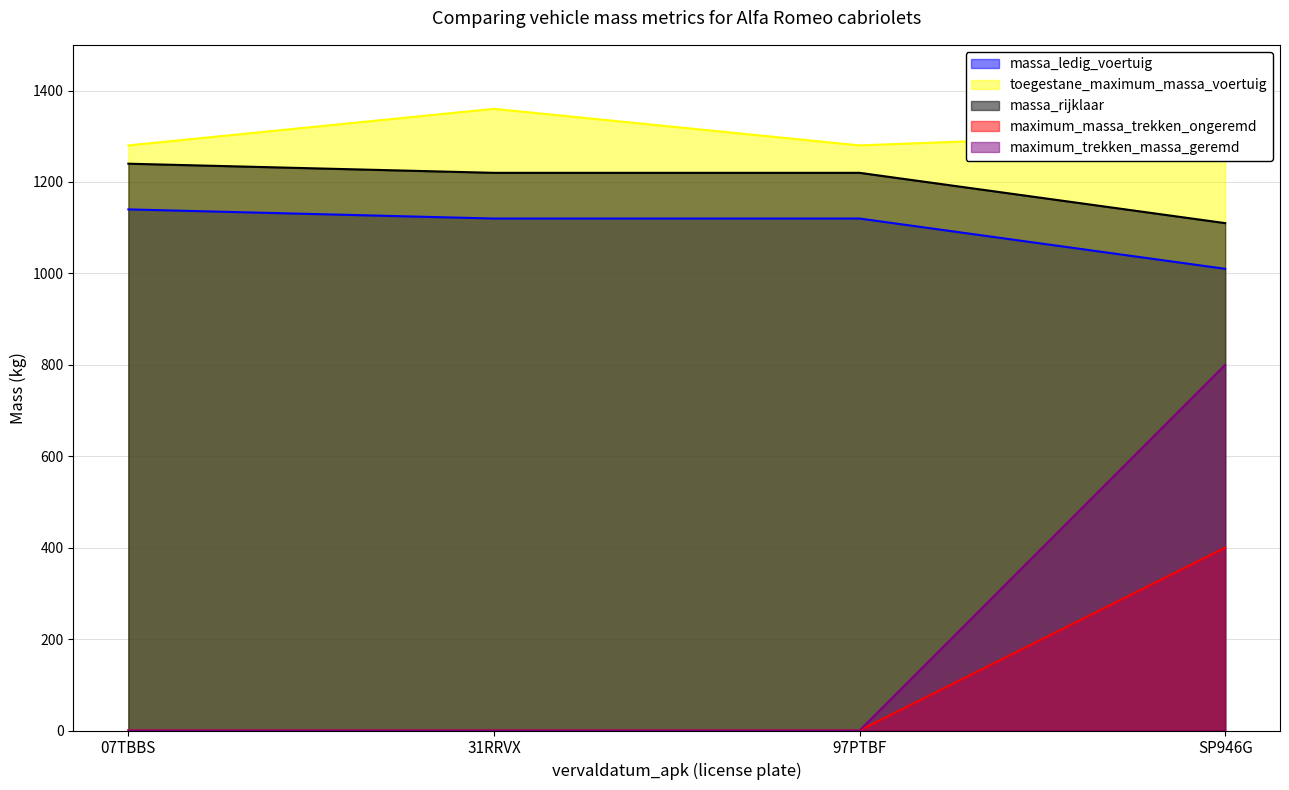

The maximum_trekken_massa_geremd series shows 256 at SP946G. True or false?

False